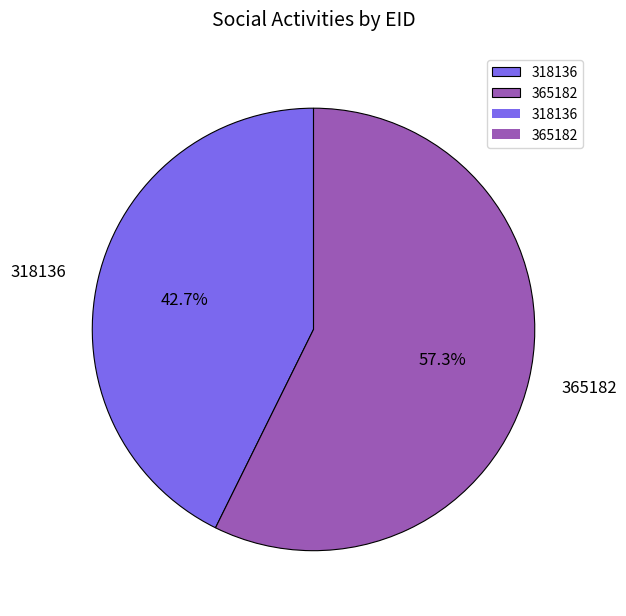

What percentage is the 365182 slice, to the nearest percent?

57%